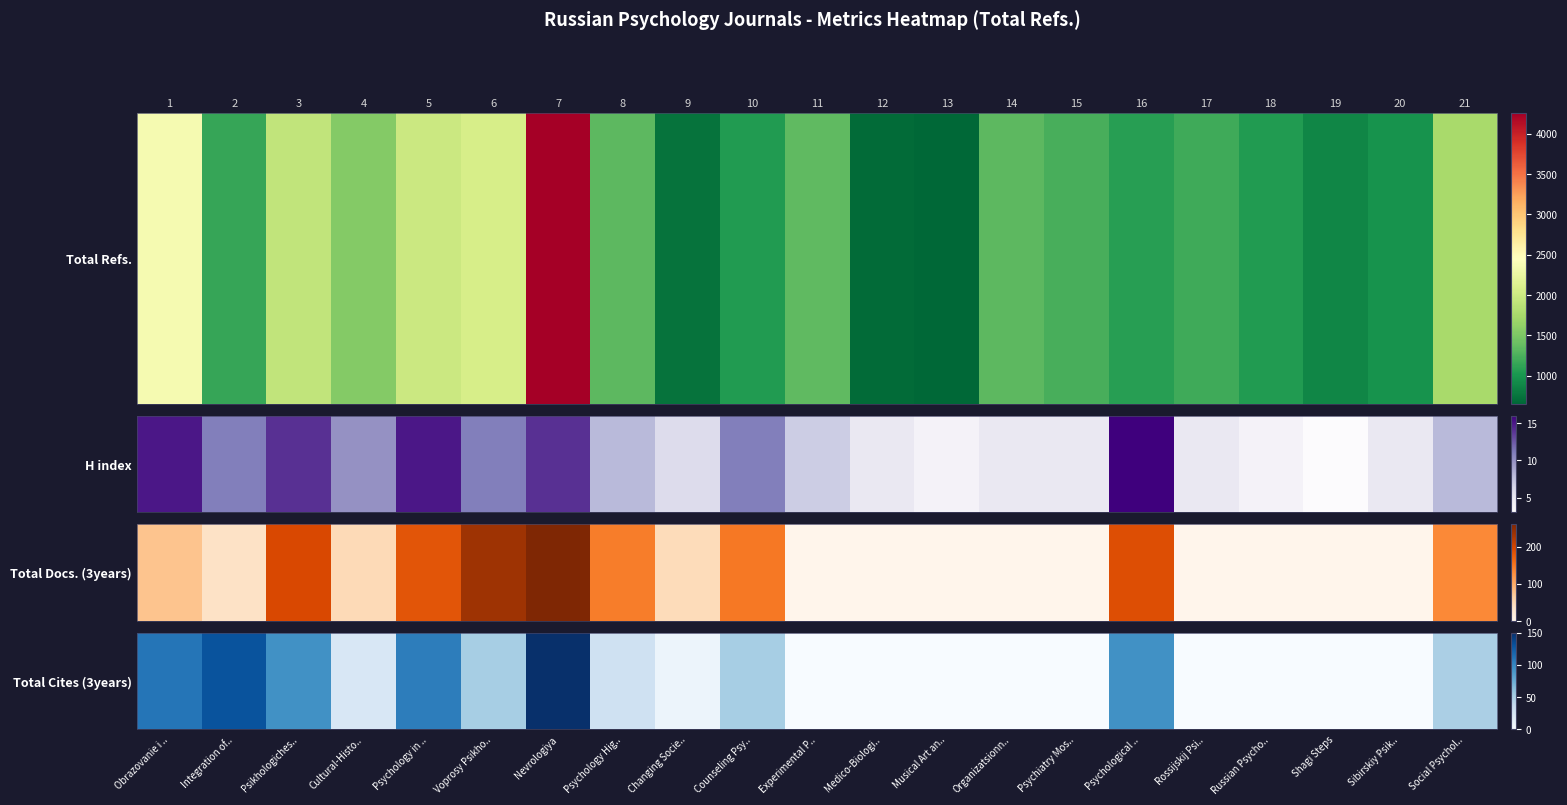

Reading left to right, what are all the values shown in this chart?

110	130	94	23	105	52	150	30	8	52	0	0	0	0	0	94	0	0	0	0	50